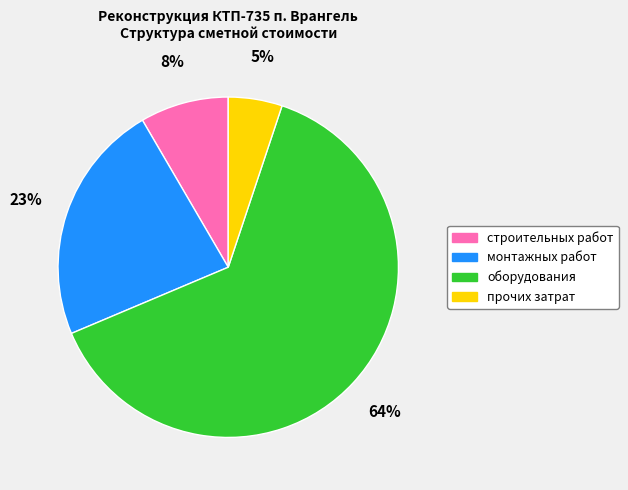

The монтажных работ slice represents 23% of the pie. True or false?

True